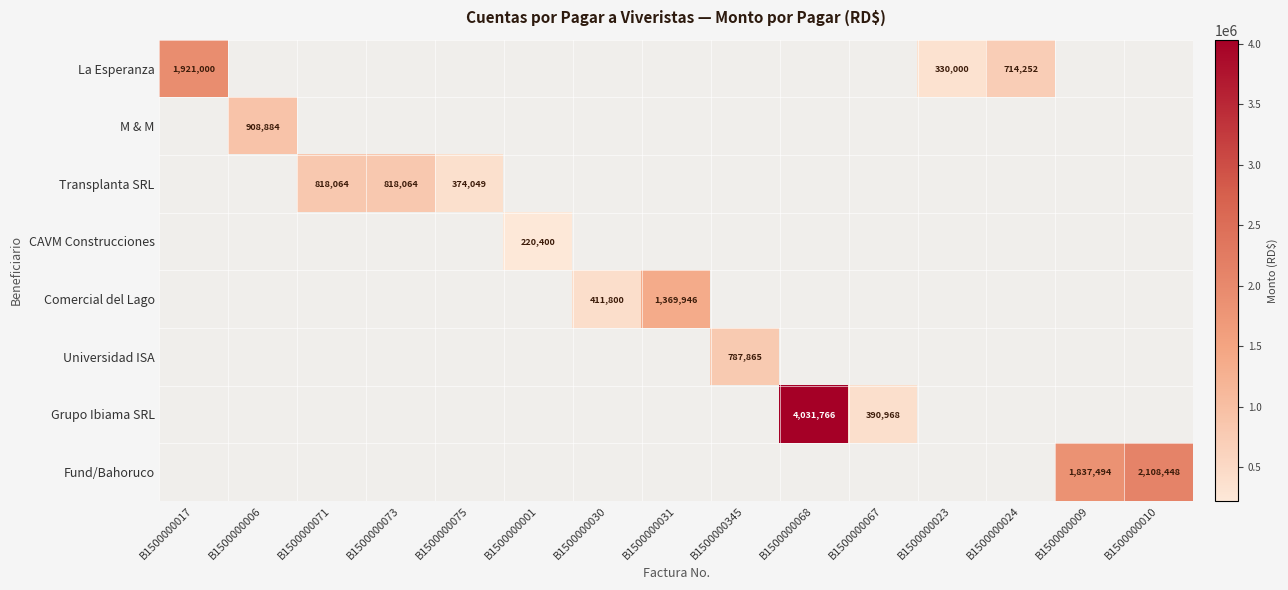

The value of Comercial del Lago at B1500000031 is 1369946. True or false?

True